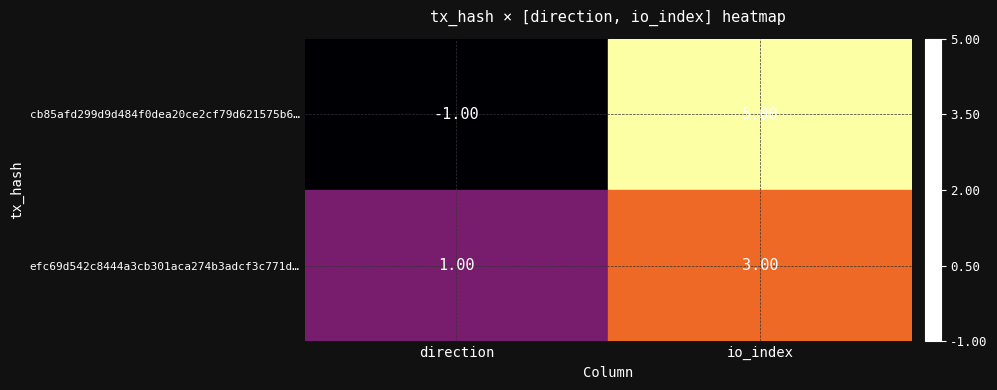

List the series in order of their peak value, lowest first.

efc69d542c8444a3cb301aca274b3adcf3c771d…, cb85afd299d9d484f0dea20ce2cf79d621575b6…